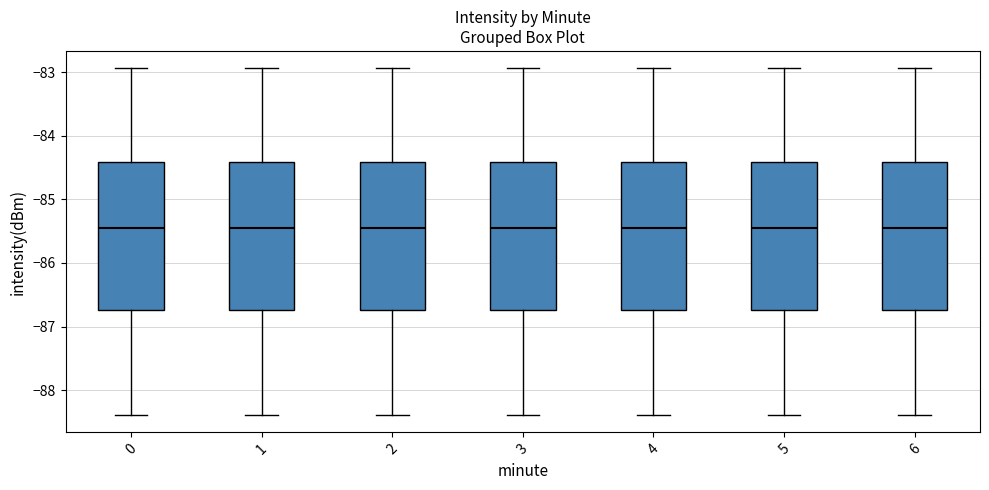

Reading left to right, transcribe this box plot: for each box, give where its median line is, the range the box spans, and where its two whiskers end, as read against the y-axis. The values are not printed on the chart, so give them approximately, as read against the axis.

0: median -85.4, box -86.7 to -84.4, whiskers -88.4 to -82.9
1: median -85.4, box -86.7 to -84.4, whiskers -88.4 to -82.9
2: median -85.4, box -86.7 to -84.4, whiskers -88.4 to -82.9
3: median -85.4, box -86.7 to -84.4, whiskers -88.4 to -82.9
4: median -85.4, box -86.7 to -84.4, whiskers -88.4 to -82.9
5: median -85.4, box -86.7 to -84.4, whiskers -88.4 to -82.9
6: median -85.4, box -86.7 to -84.4, whiskers -88.4 to -82.9